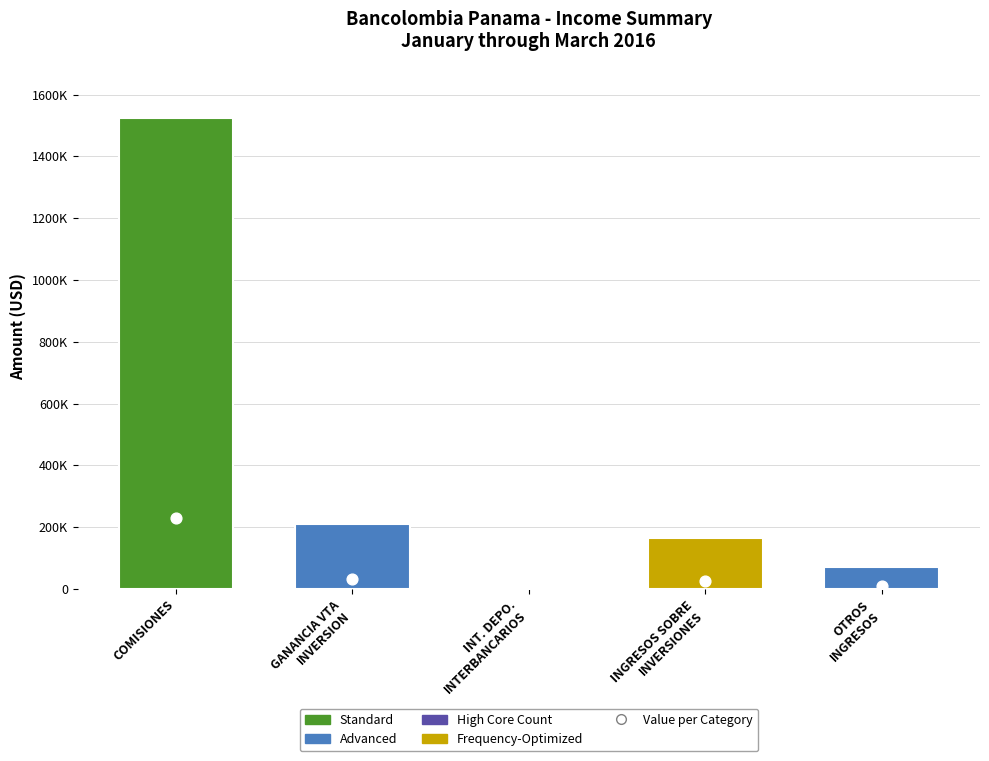

What is the total value across all series at COMISIONES?

1751785.8